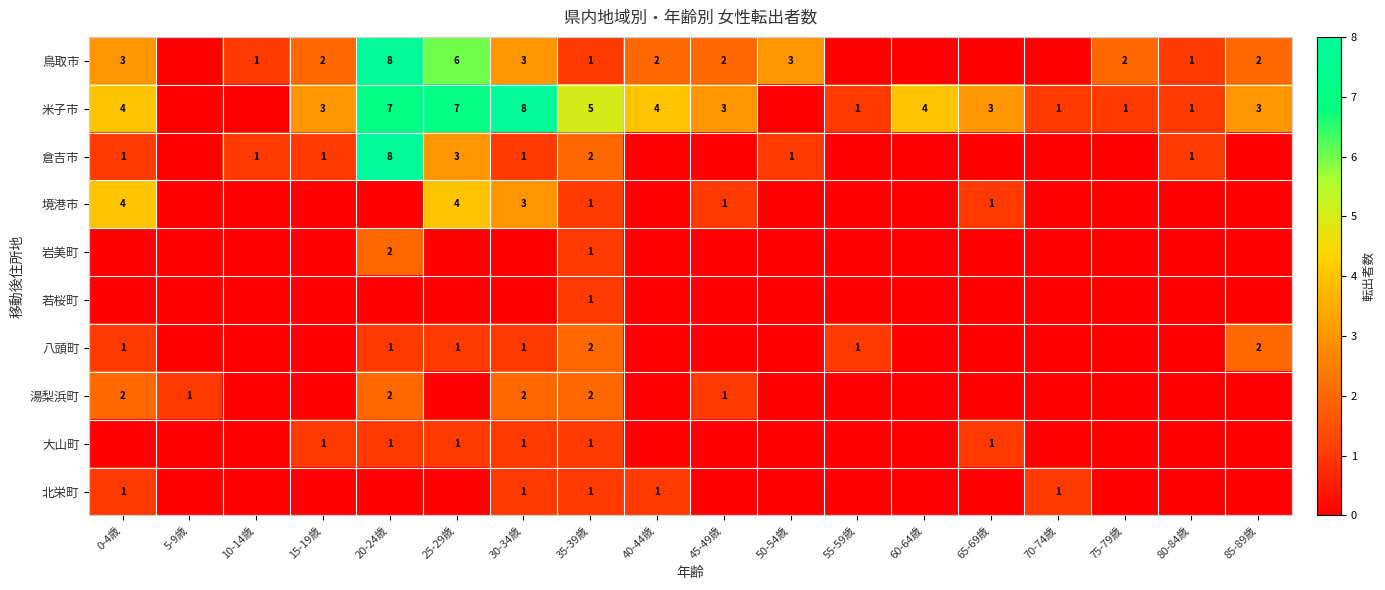

Which label corresponds to the largest value in the chart?

20-24歳